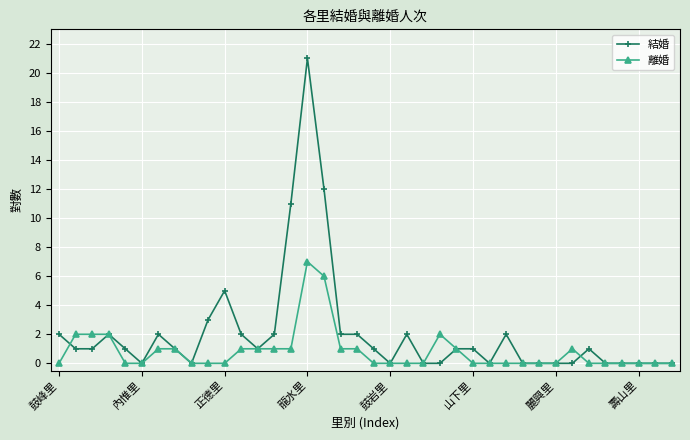

Which series has the widest spread of values?

結婚